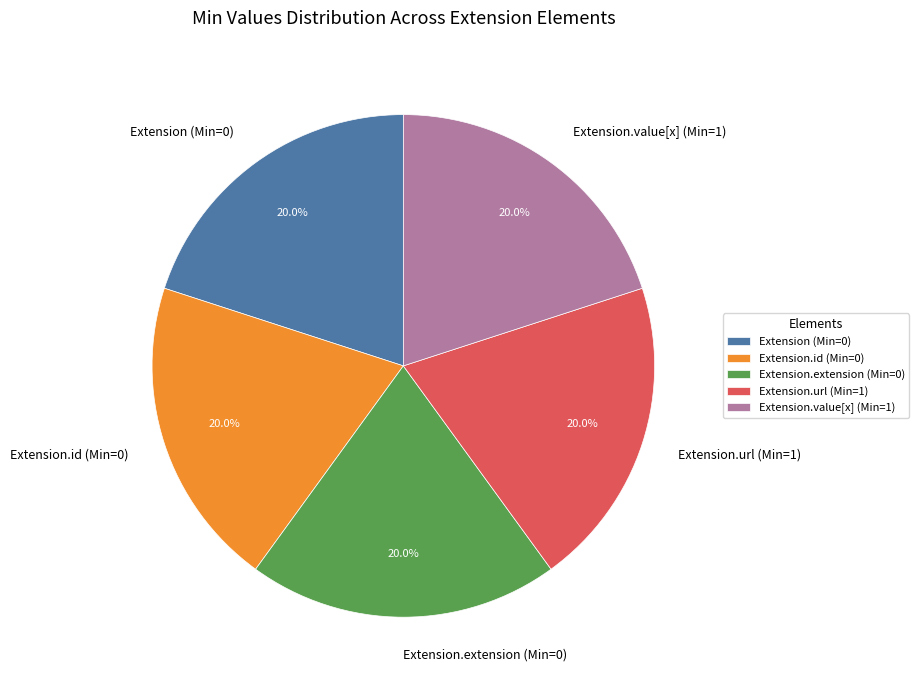

What is the total percentage of Extension.id (Min=0) and Extension.url (Min=1)?

40.0%